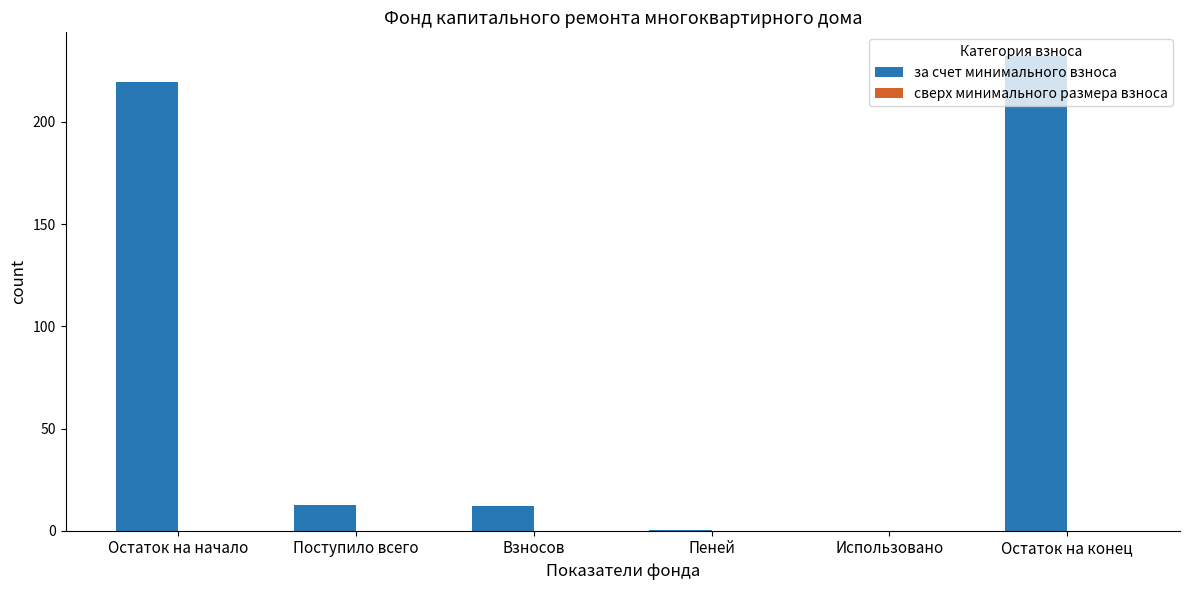

Between Взносов and Использовано, which is larger?

Взносов